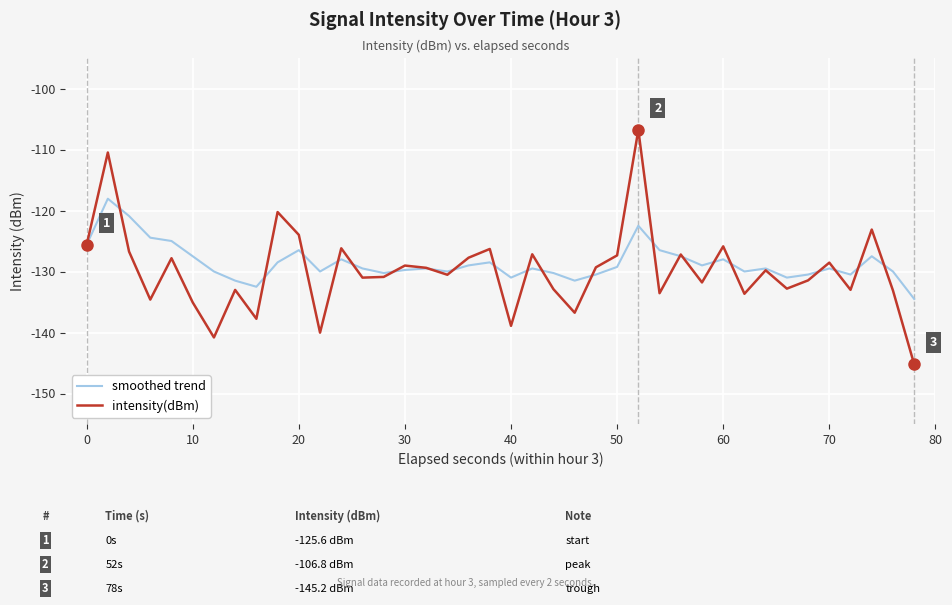

How many interior local peaks does the smoothed trend series have?

11